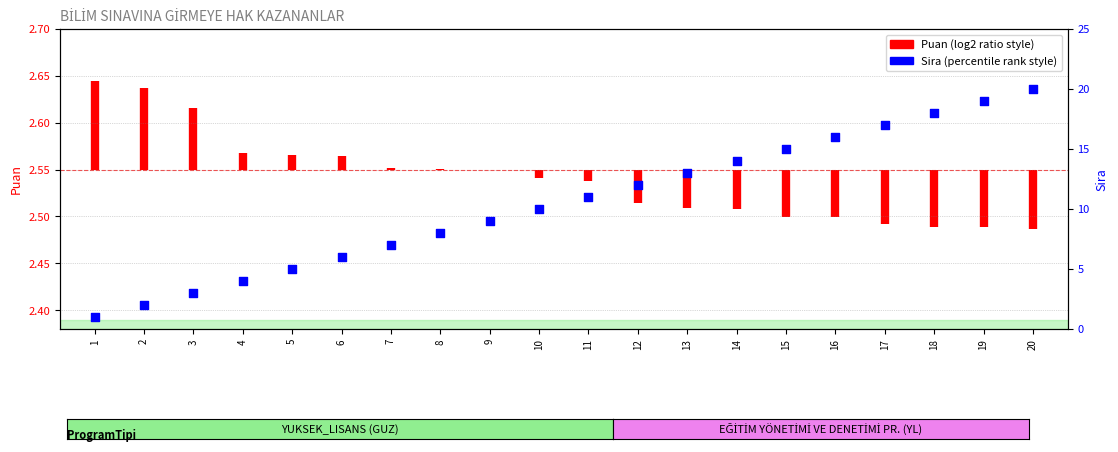

Approximately how many times larger is the value at 15 compared to 2?

7.5